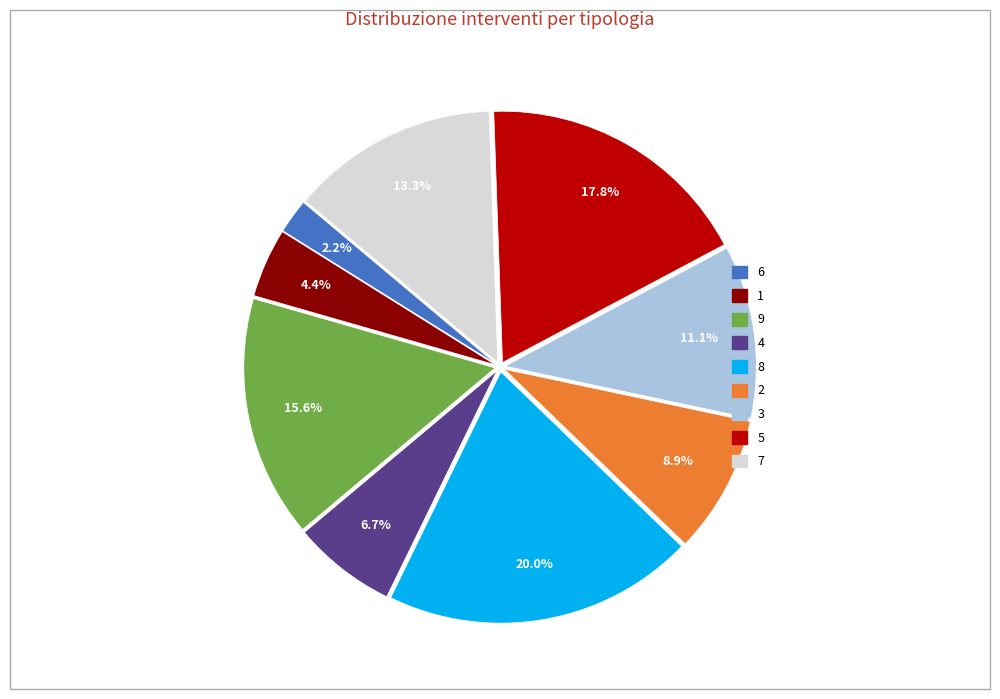

What percentage is the 6 slice, to the nearest percent?

2%